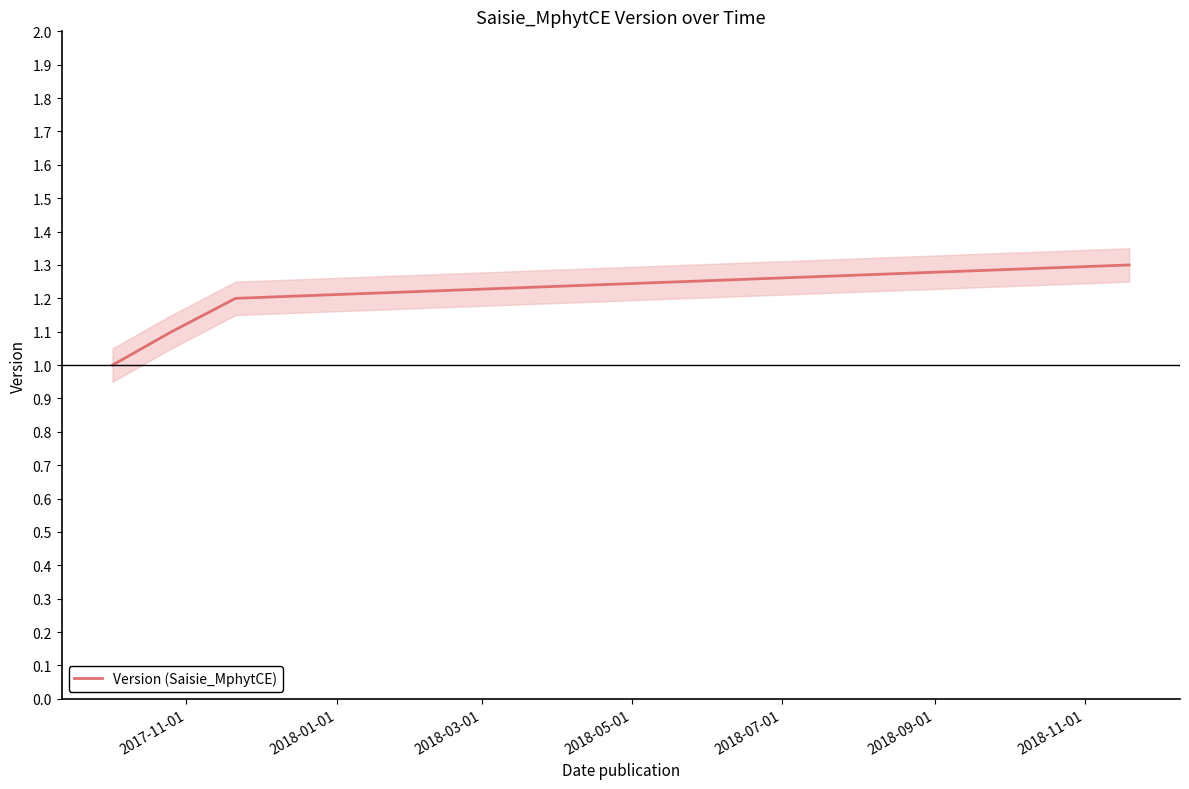

What is the maximum value for Version (Saisie_MphytCE)?

1.3